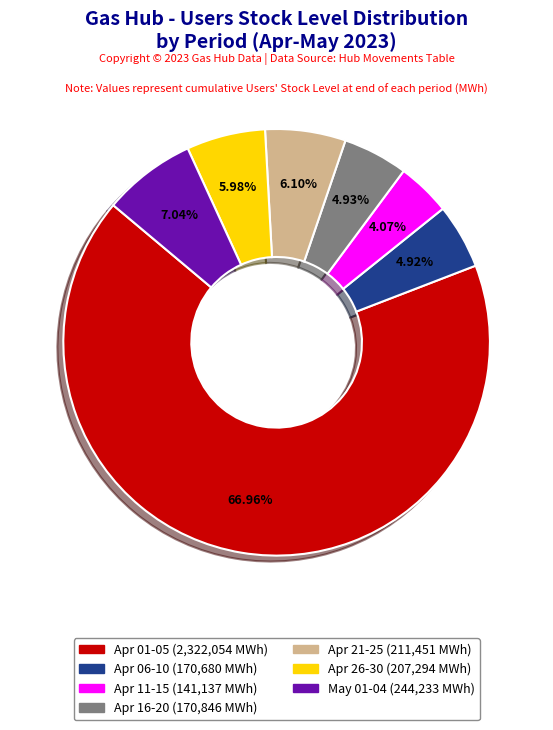

To the nearest percent, what is the difference between the largest and smallest slice percentages?

63%